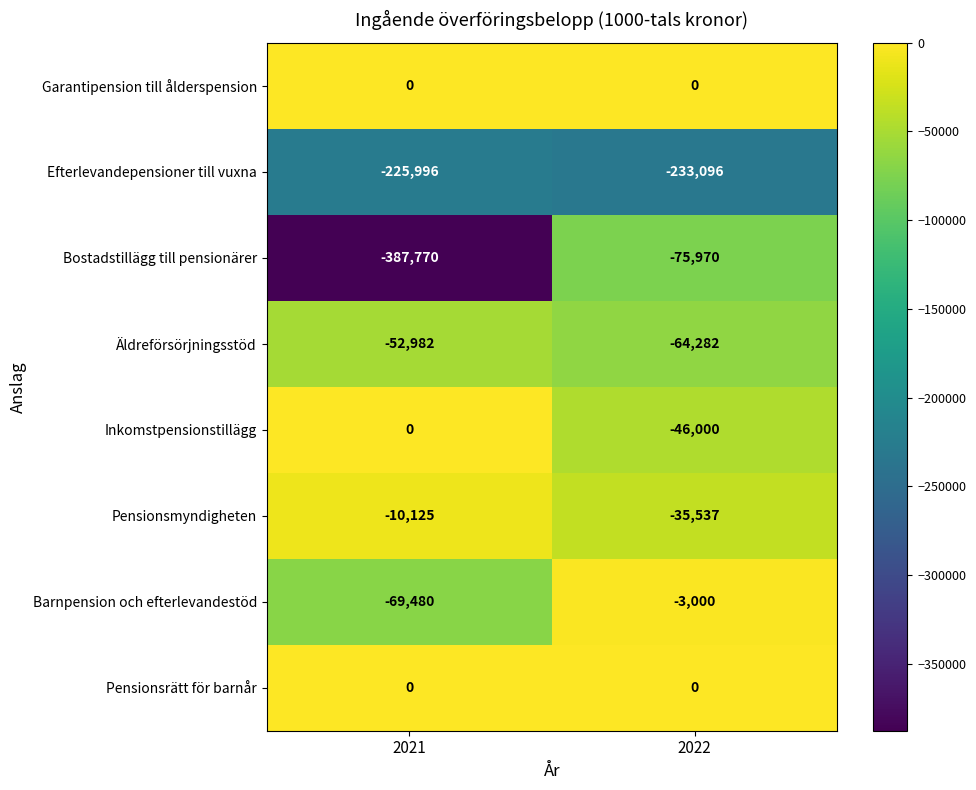

The Pensionsmyndigheten series shows -3268 at 2021. True or false?

False